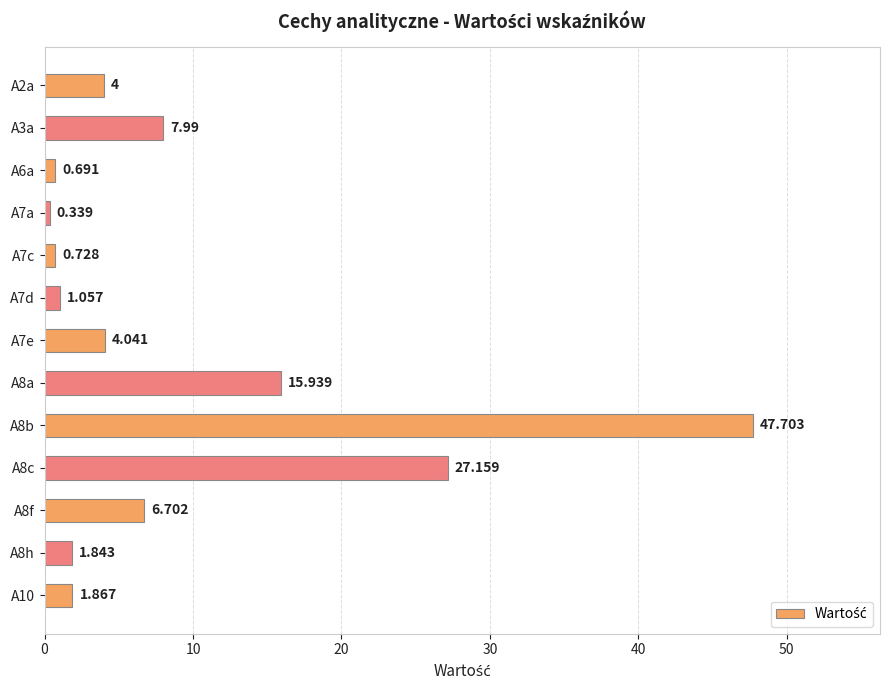

What is the maximum value shown in the chart?

47.7